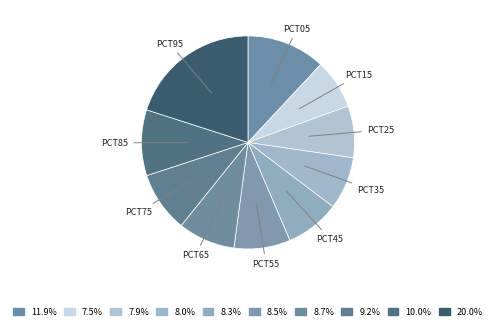

How many slices are in this pie chart?

10